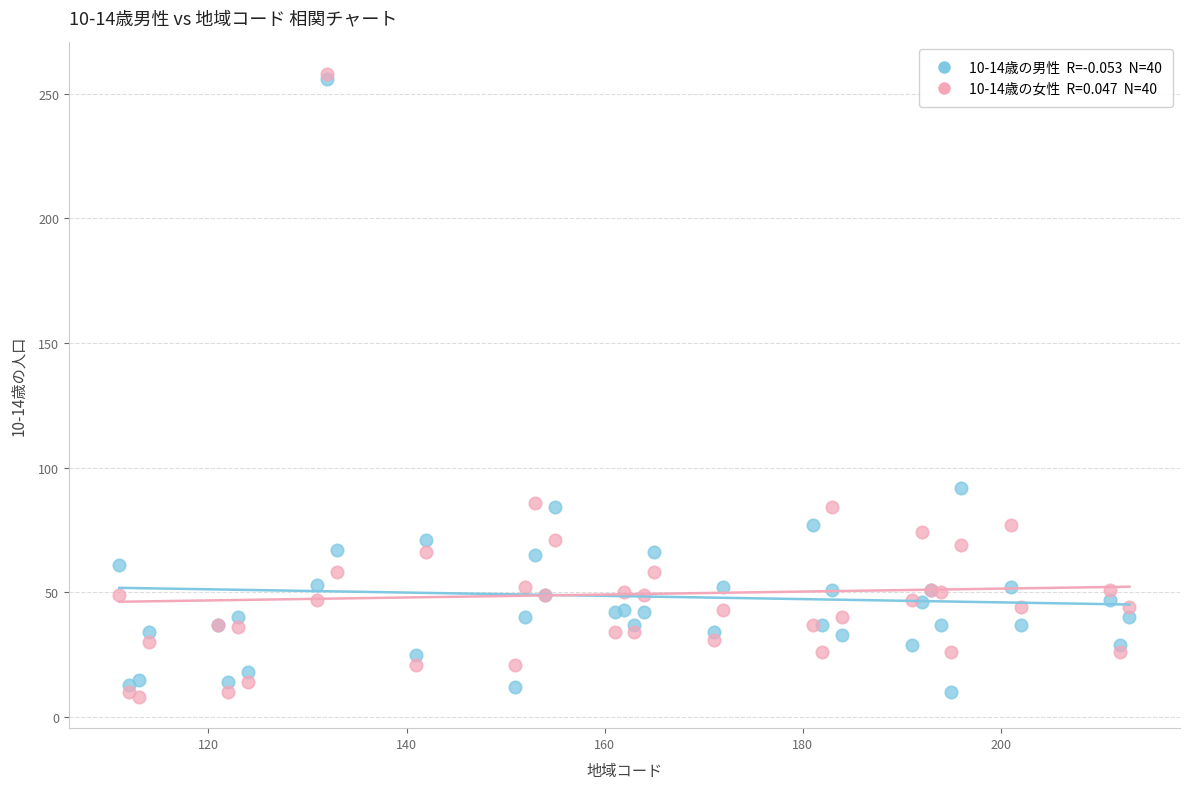

Across all series, what Y value is closest to 133?

92